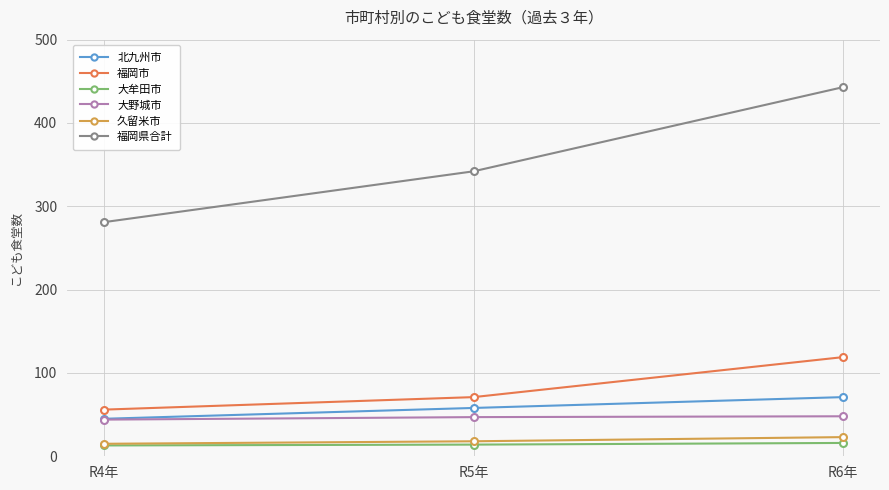

Which series changed the most between R4年 and R5年?

福岡県合計